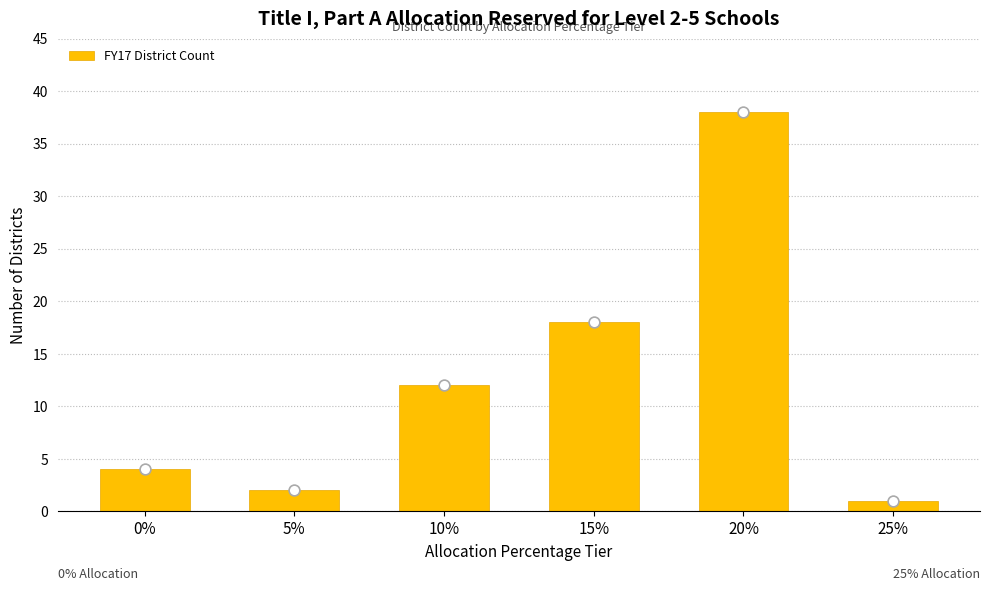

Which has a higher value, 20% or 25%?

20%